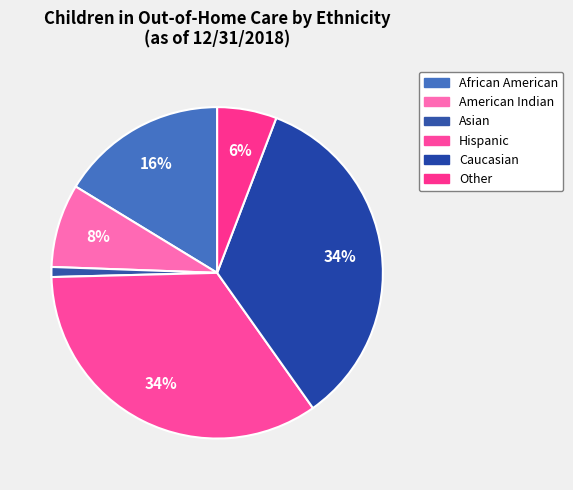

To the nearest percent, what is the difference between the largest and smallest slice percentages?

33%